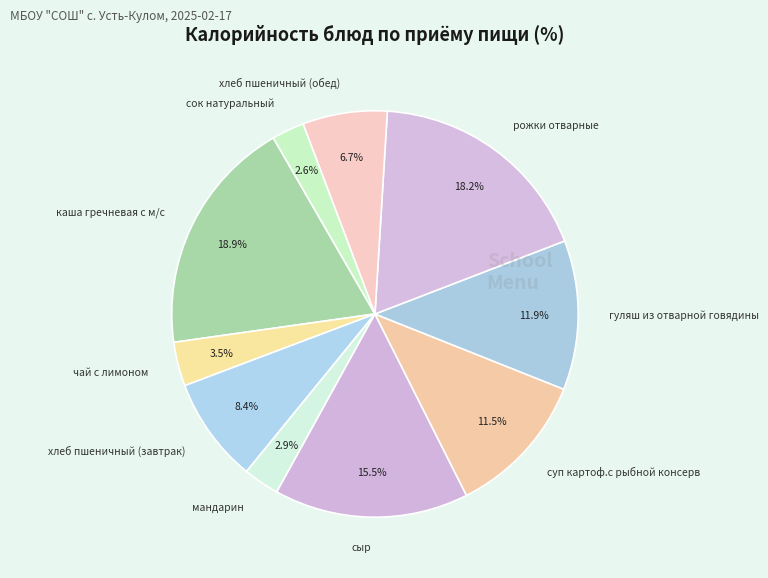

How many slices are in this pie chart?

10